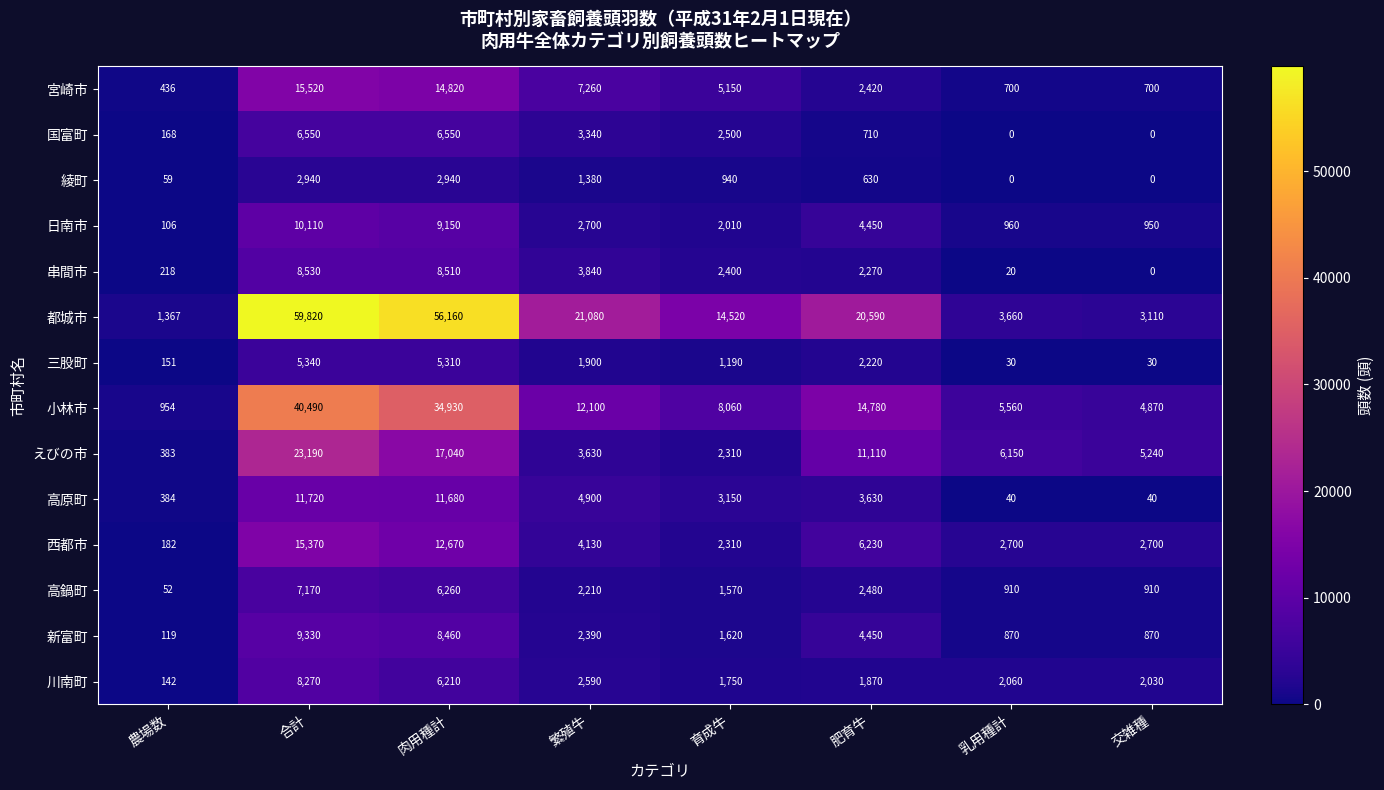

What is the total value across all series at 農場数?

4721